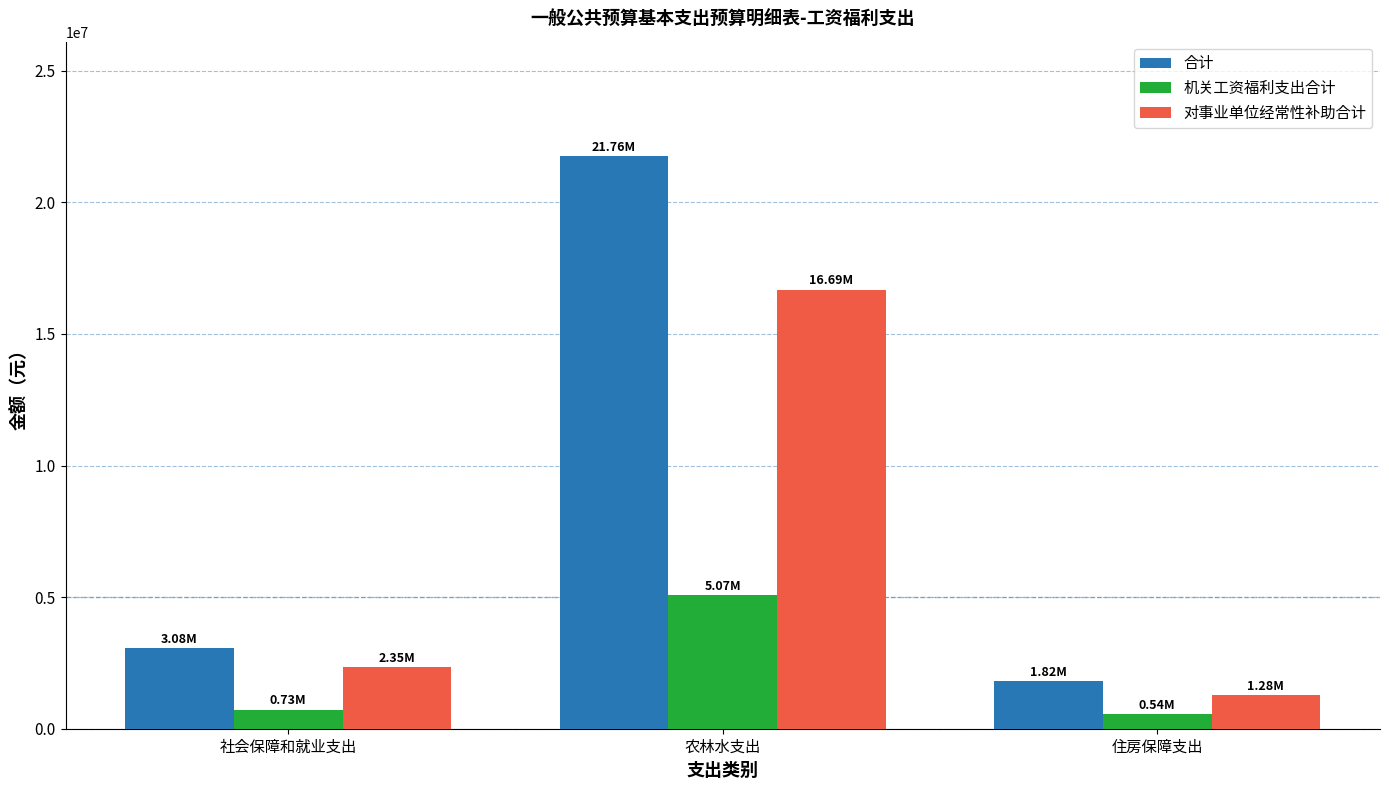

What is the value of the 机关工资福利支出合计 bar at the 3rd from the left?

544078.0